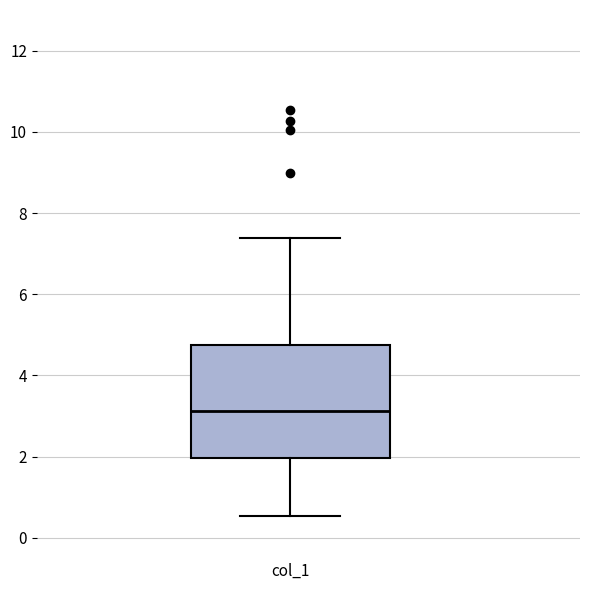

Transcribe this box plot: give where the median line is, the range the box spans, and where the two whiskers end, as read against the y-axis. The values are not printed on the chart, so give them approximately, as read against the axis.

median 3.2, box 2.0 to 4.8, whiskers 0.6 to 7.4